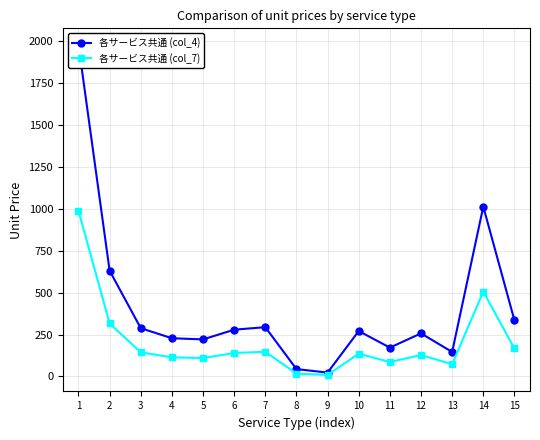

Rank the categories by 各サービス共通 (col_7) value from lowest to highest.

9, 8, 13, 11, 5, 4, 12, 10, 6, 3, 7, 15, 2, 14, 1